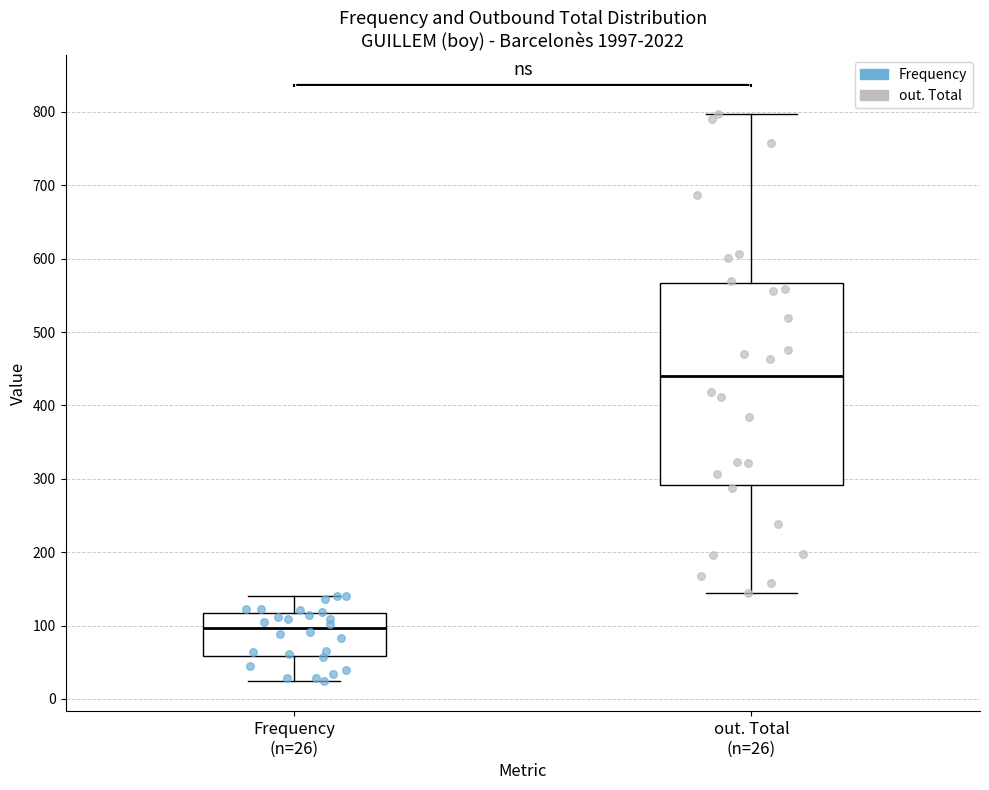

Comparing the boxes themselves (not the whiskers), which one is the tallest?

out. Total (n=26)